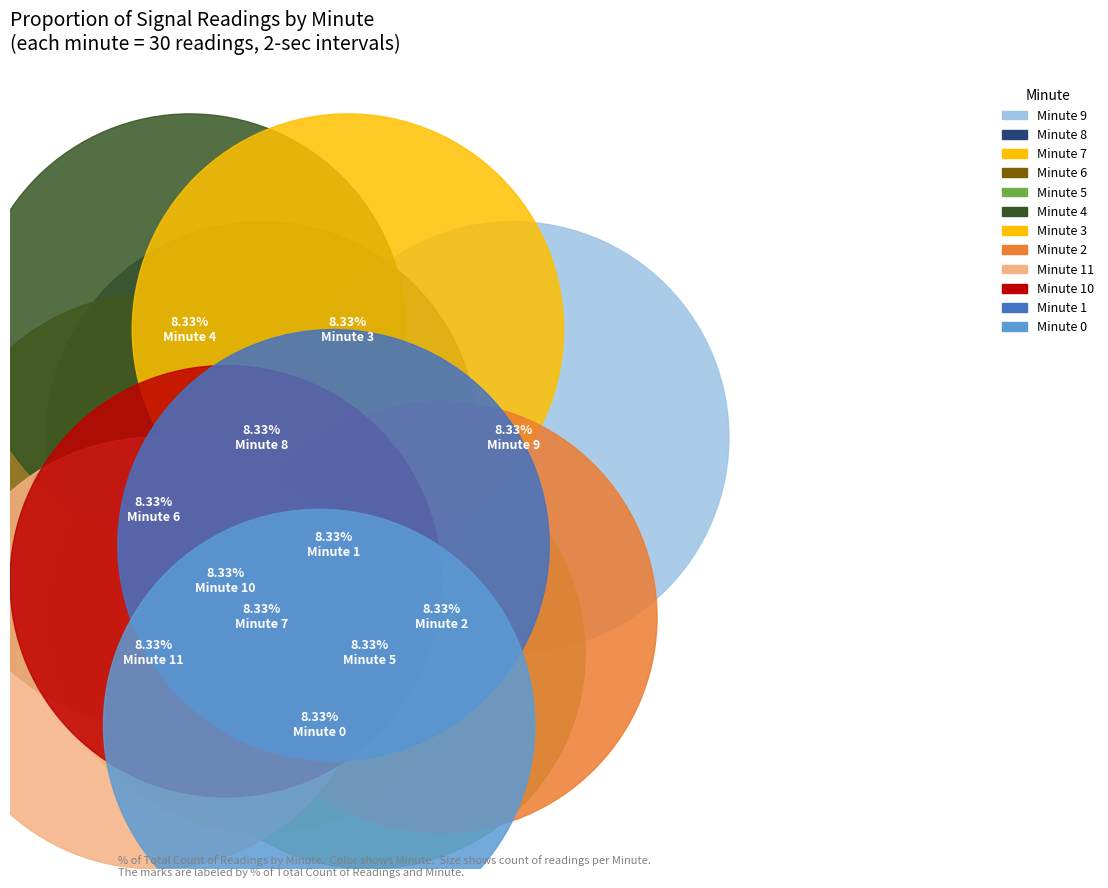

To the nearest percent, what portion does 18 represent?

5%